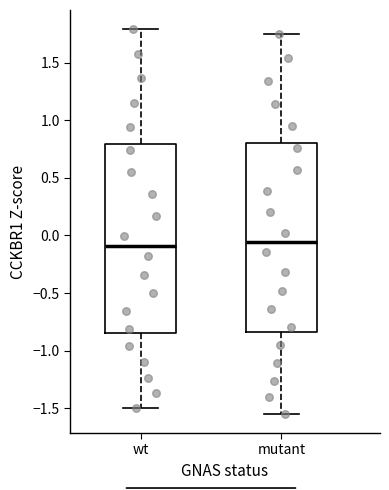

Reading left to right, transcribe this box plot: for each box, give where its median line is, the range the box spans, and where its two whiskers end, as read against the y-axis. The values are not printed on the chart, so give them approximately, as read against the axis.

wt: median -0.10, box -0.85 to 0.80, whiskers -1.50 to 1.80
mutant: median -0.05, box -0.85 to 0.80, whiskers -1.55 to 1.75